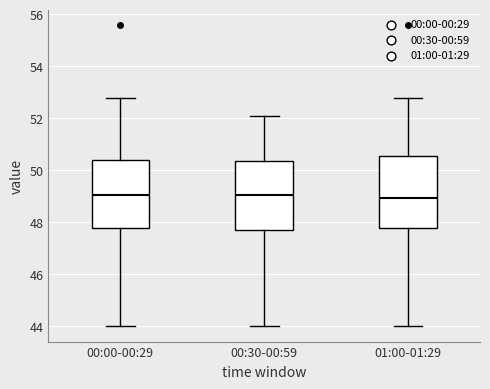

Reading left to right, transcribe this box plot: for each box, give where its median line is, the range the box spans, and where its two whiskers end, as read against the y-axis. The values are not printed on the chart, so give them approximately, as read against the axis.

00:00-00:29: median 49.0, box 47.8 to 50.4, whiskers 44.0 to 52.8
00:30-00:59: median 49.0, box 47.8 to 50.4, whiskers 44.0 to 52.2
01:00-01:29: median 49.0, box 47.8 to 50.6, whiskers 44.0 to 52.8